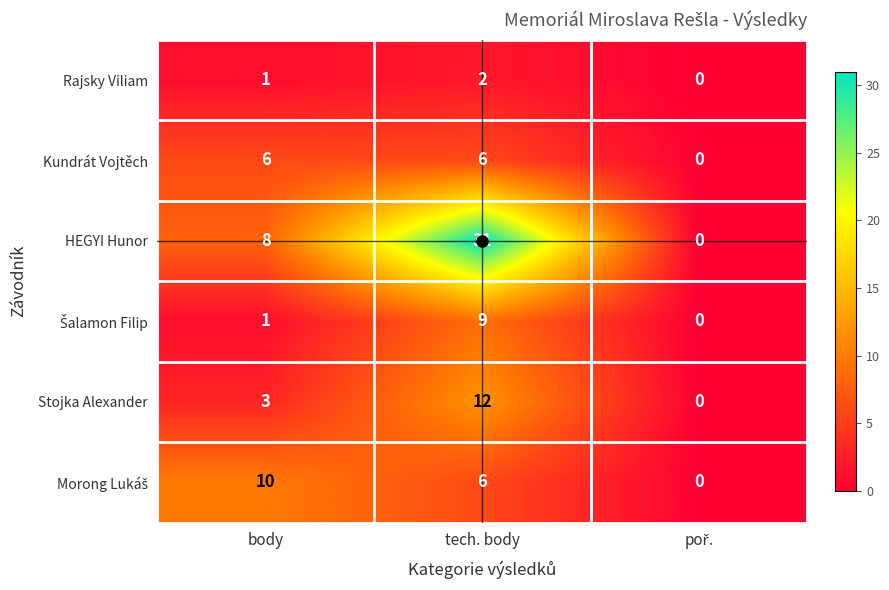

What is the average value of the Stojka Alexander series?

5